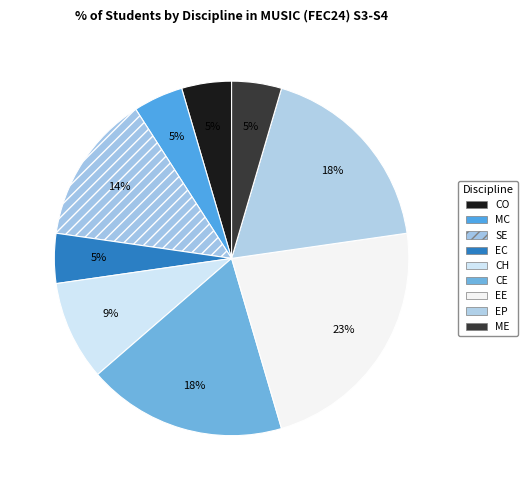

What percentage is the CO slice, to the nearest percent?

5%